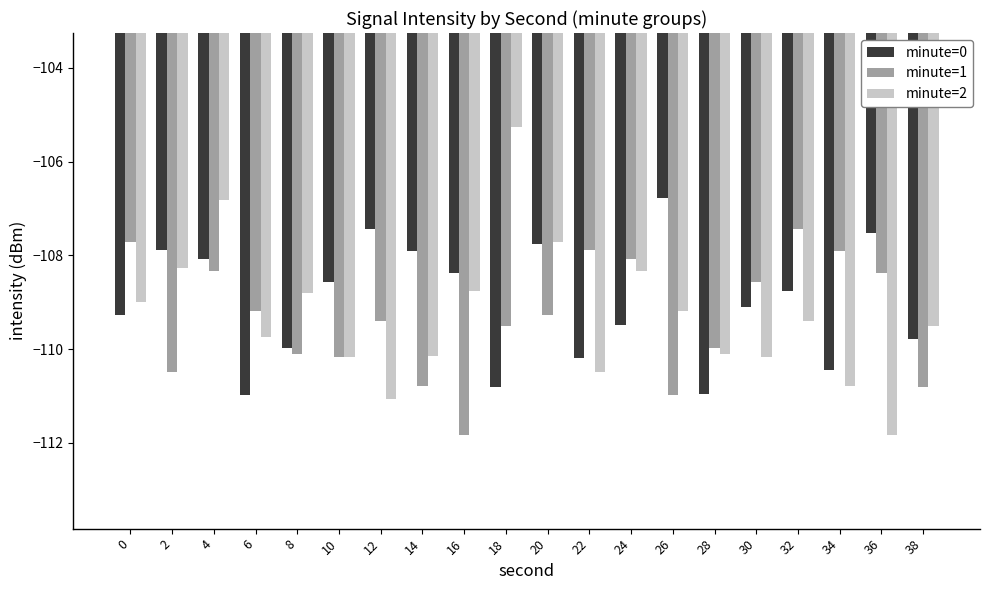

Read the minute=2 value at 10.

-110.2